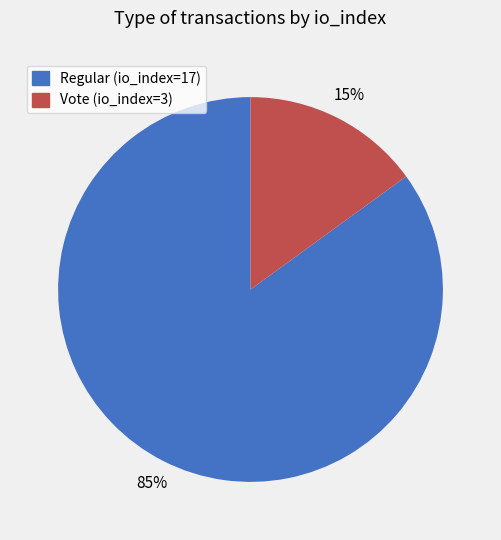

What is the ratio of the value at Regular (io_index=17) to the value at Vote (io_index=3)?

5.7